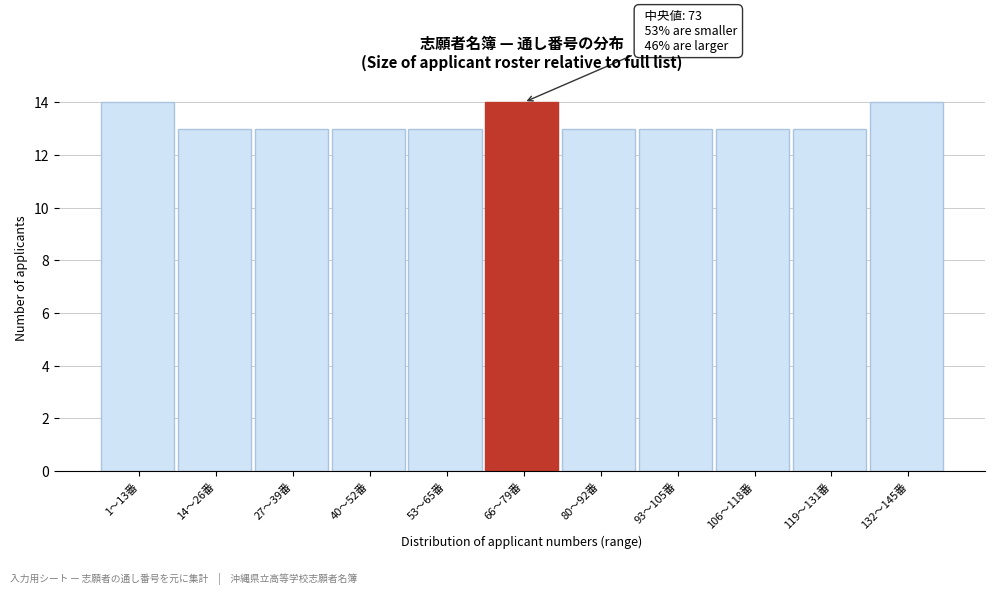

Reading left to right, transcribe all the data shown in this chart.

1〜13番=14	14〜26番=13	27〜39番=13	40〜52番=13	53〜65番=13	66〜79番=14	80〜92番=13	93〜105番=13	106〜118番=13	119〜131番=13	132〜145番=14